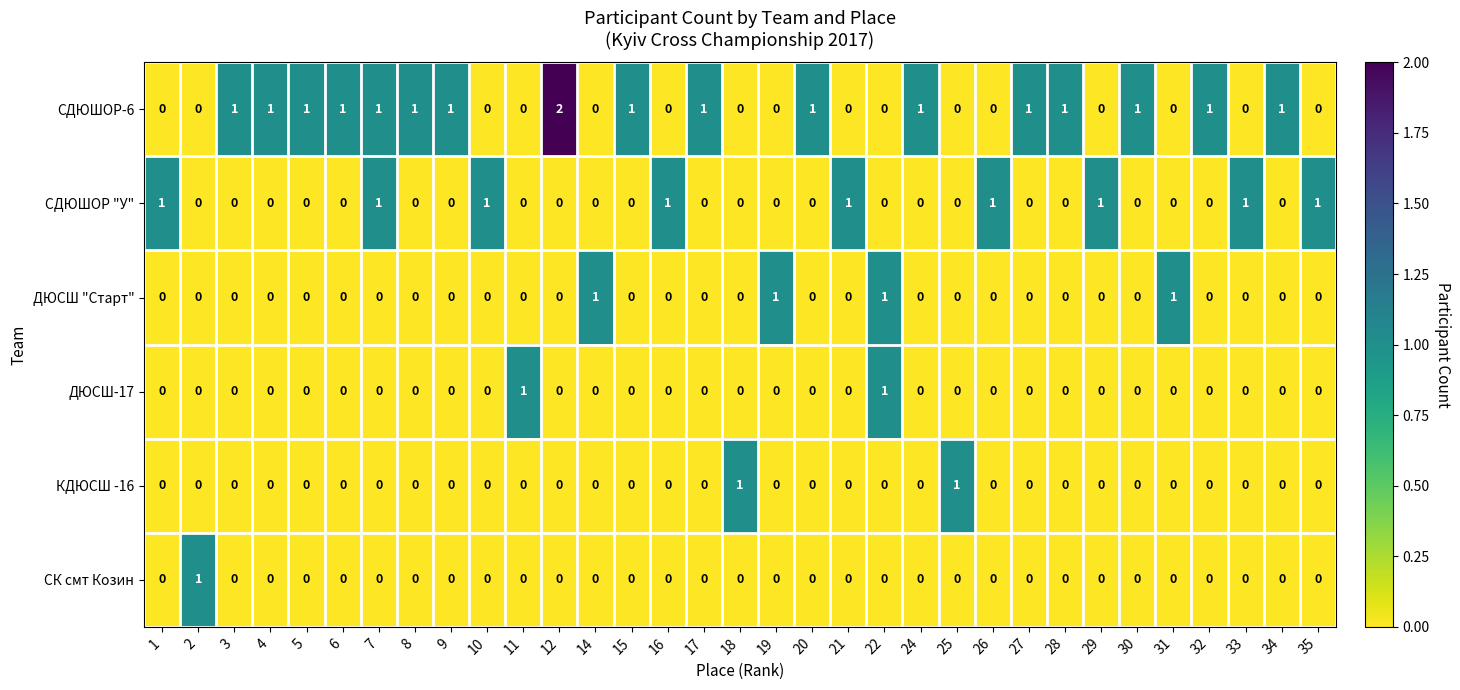

Which category has the highest value across all series?

12